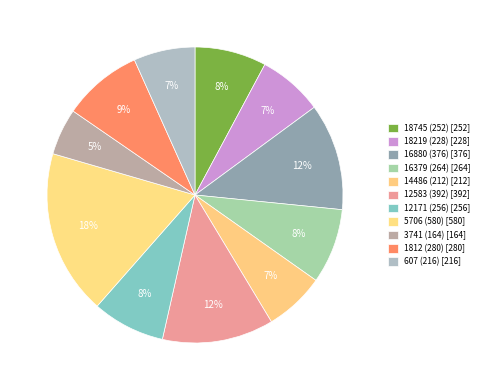

Count the number of slices in the pie.

11